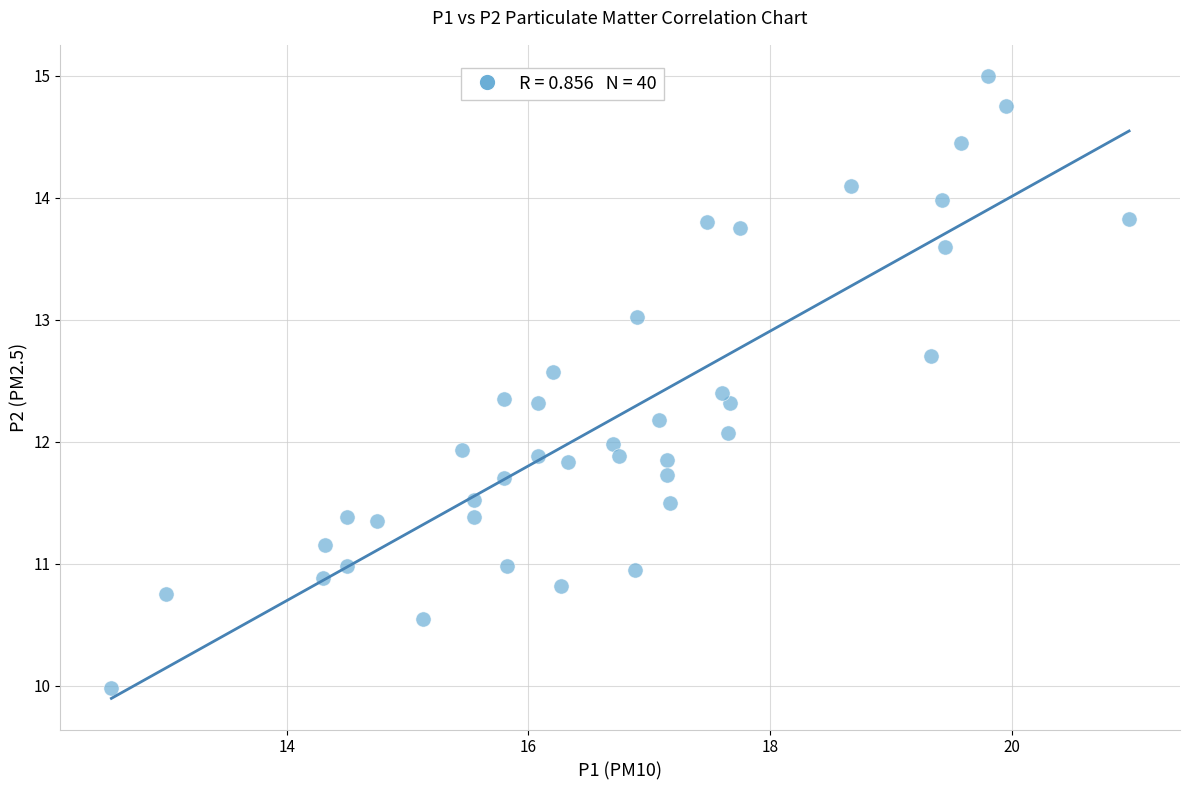

What is the range of Y values (max minus min)?

5.0